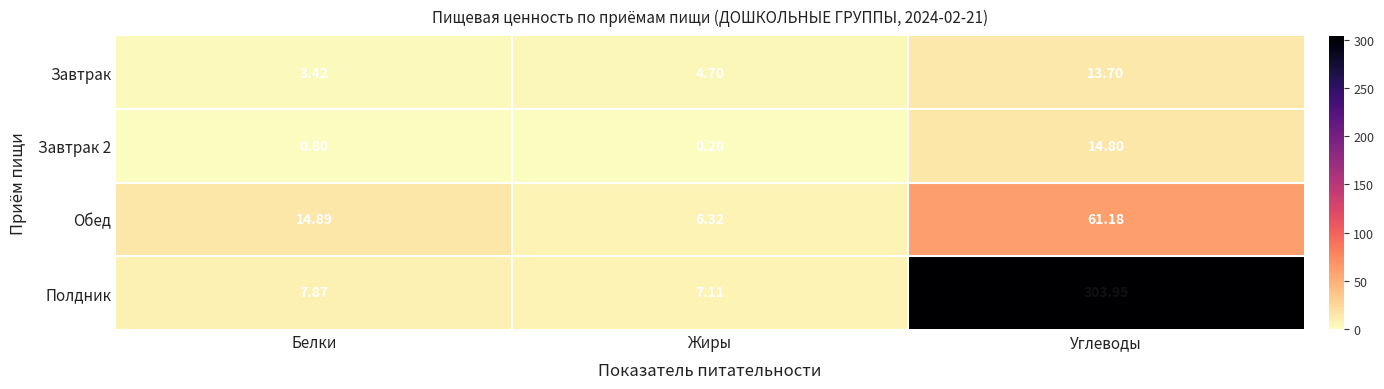

At which label is Обед closest to 33?

Белки